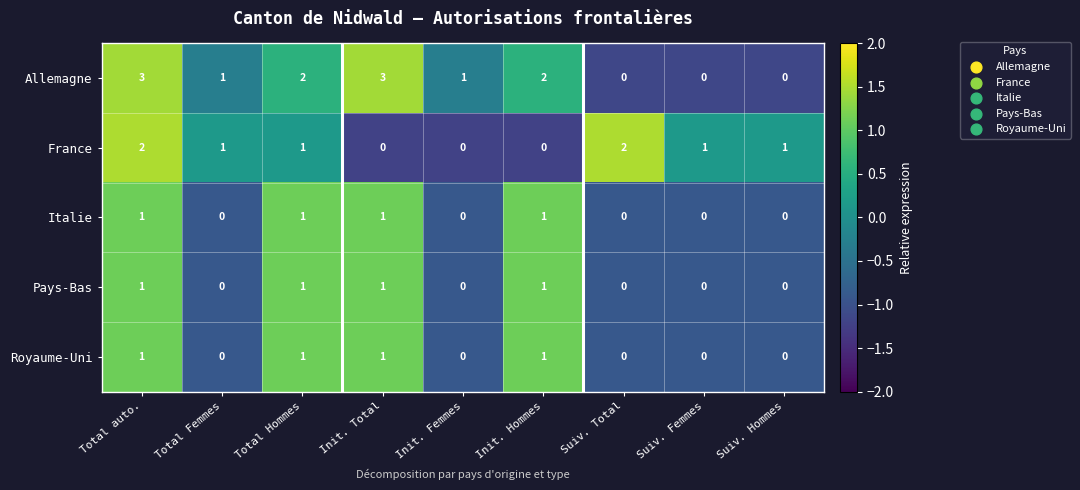

Which series has the largest total across all categories?

Allemagne